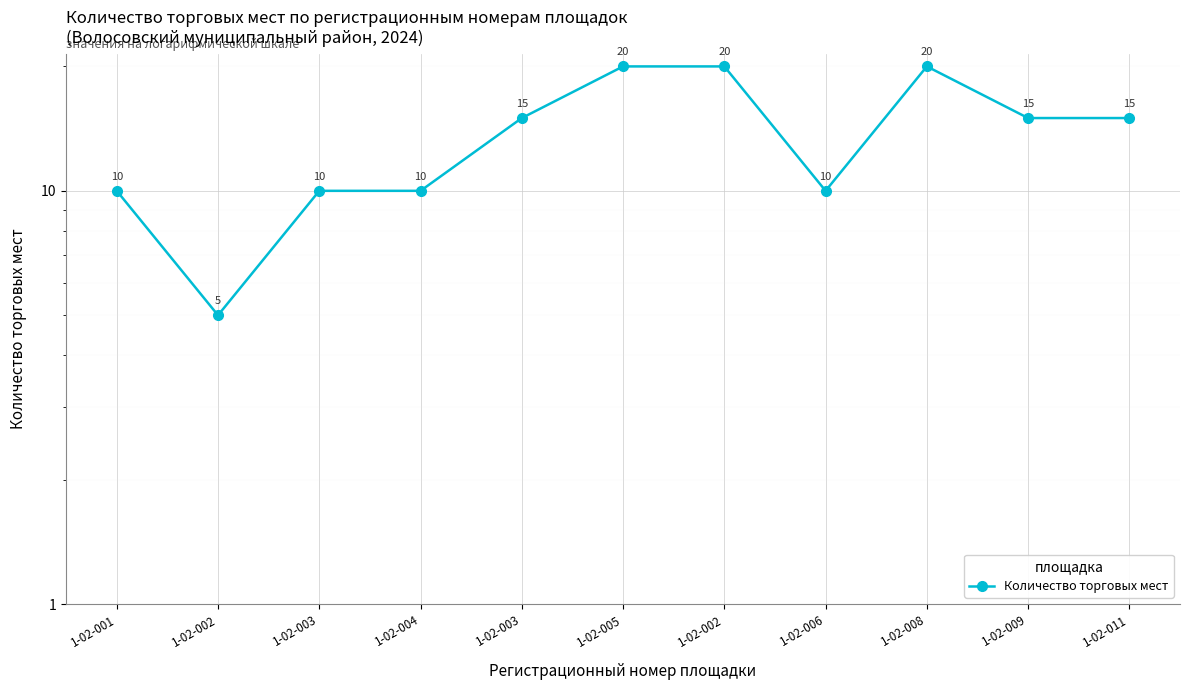

True or false: there are more than 1 points higher than both neighbors.

False